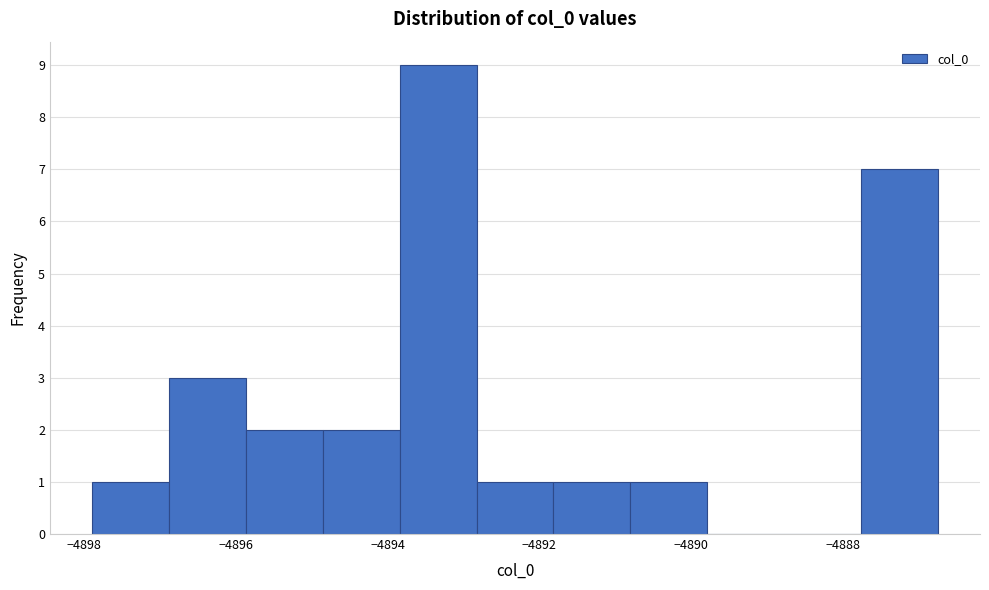

Reading left to right, transcribe this chart: for each bar, give the range it covers on the x-axis and its height. Neither the bar edges nor the heights are printed on the chart, so give them approximately, as read against the axes.

-4897.8 to -4896.8: 1
-4896.8 to -4895.8: 3
-4895.8 to -4894.8: 2
-4894.8 to -4893.8: 2
-4893.8 to -4892.8: 9
-4892.8 to -4891.8: 1
-4891.8 to -4890.8: 1
-4890.8 to -4889.8: 1
-4889.8 to -4888.8: 0
-4888.8 to -4887.8: 0
-4887.8 to -4886.8: 7